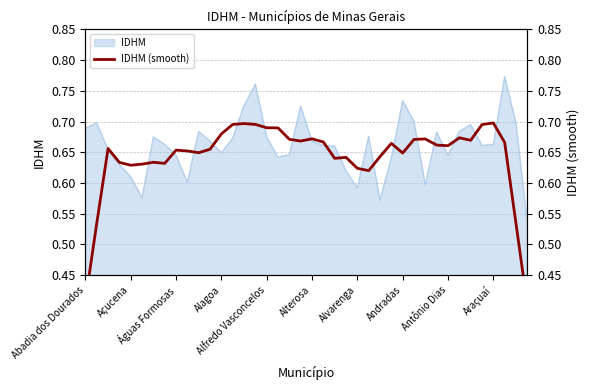

True or false: the data has more than 2 interior local peaks.

True